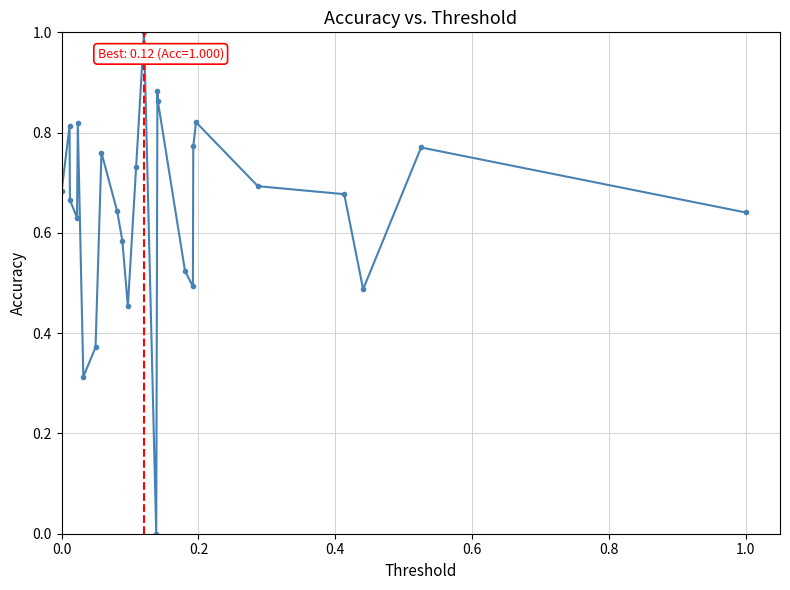

What is the difference between the maximum and minimum values?

1.0